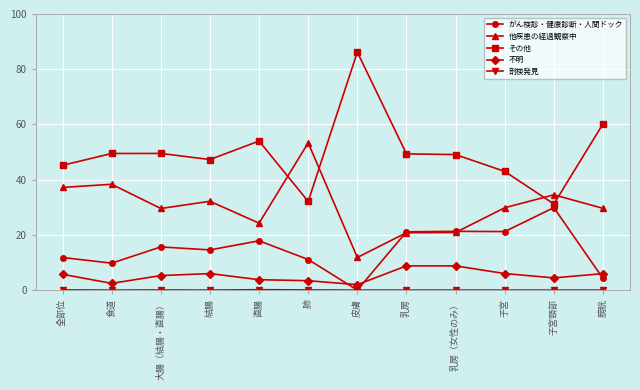

Which series has the largest total across all categories?

その他